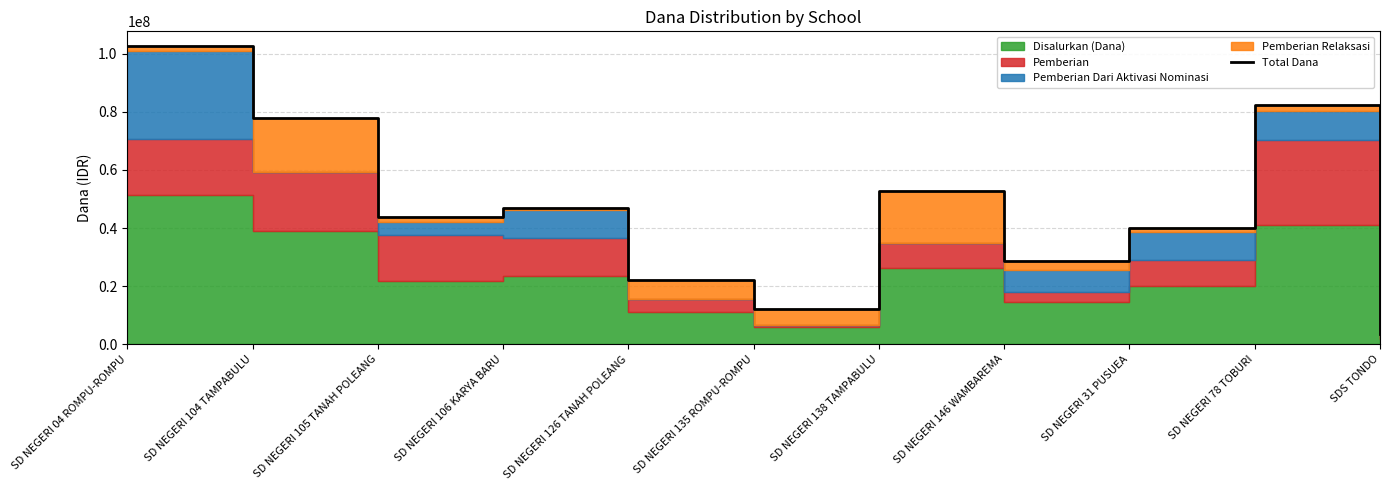

At which category does the chart reach its peak across all series?

SD NEGERI 04 ROMPU-ROMPU